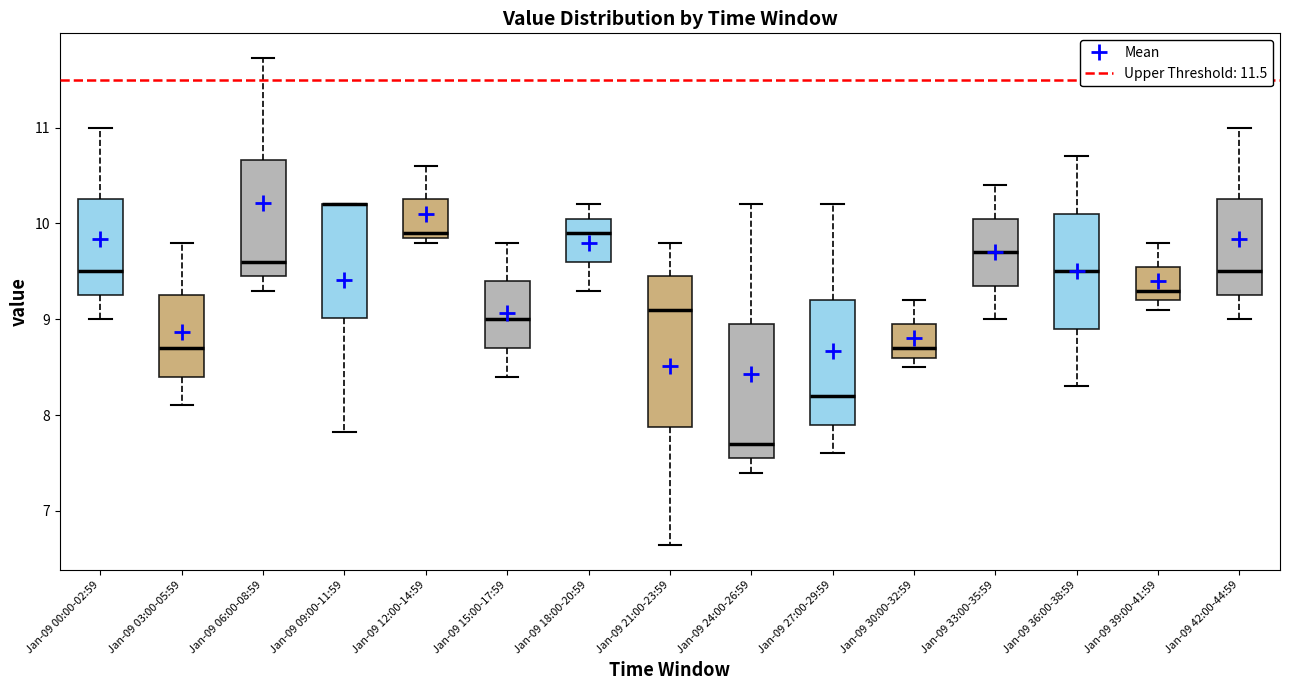

Reading left to right, read every box against the y-axis: the position of its median line, the range the box covers, and the ends of its whiskers. The values are not printed on the chart, so give them approximately, as read against the axis.

Jan-09 00:00-02:59: median 9.5, box 9.3 to 10.3, whiskers 9.0 to 11.0
Jan-09 03:00-05:59: median 8.7, box 8.4 to 9.3, whiskers 8.1 to 9.8
Jan-09 06:00-08:59: median 9.6, box 9.5 to 10.7, whiskers 9.3 to 11.7
Jan-09 09:00-11:59: median 10.2 (drawn on the box's upper edge), box 9.0 to 10.2, whiskers 7.8 to 10.2
Jan-09 12:00-14:59: median 9.9 (just above the box's lower edge), box 9.9 to 10.3, whiskers 9.8 to 10.6
Jan-09 15:00-17:59: median 9.0, box 8.7 to 9.4, whiskers 8.4 to 9.8
Jan-09 18:00-20:59: median 9.9, box 9.6 to 10.1, whiskers 9.3 to 10.2
Jan-09 21:00-23:59: median 9.1, box 7.9 to 9.5, whiskers 6.6 to 9.8
Jan-09 24:00-26:59: median 7.7, box 7.6 to 9.0, whiskers 7.4 to 10.2
Jan-09 27:00-29:59: median 8.2, box 7.9 to 9.2, whiskers 7.6 to 10.2
Jan-09 30:00-32:59: median 8.7, box 8.6 to 9.0, whiskers 8.5 to 9.2
Jan-09 33:00-35:59: median 9.7, box 9.4 to 10.1, whiskers 9.0 to 10.4
Jan-09 36:00-38:59: median 9.5, box 8.9 to 10.1, whiskers 8.3 to 10.7
Jan-09 39:00-41:59: median 9.3, box 9.2 to 9.6, whiskers 9.1 to 9.8
Jan-09 42:00-44:59: median 9.5, box 9.3 to 10.3, whiskers 9.0 to 11.0